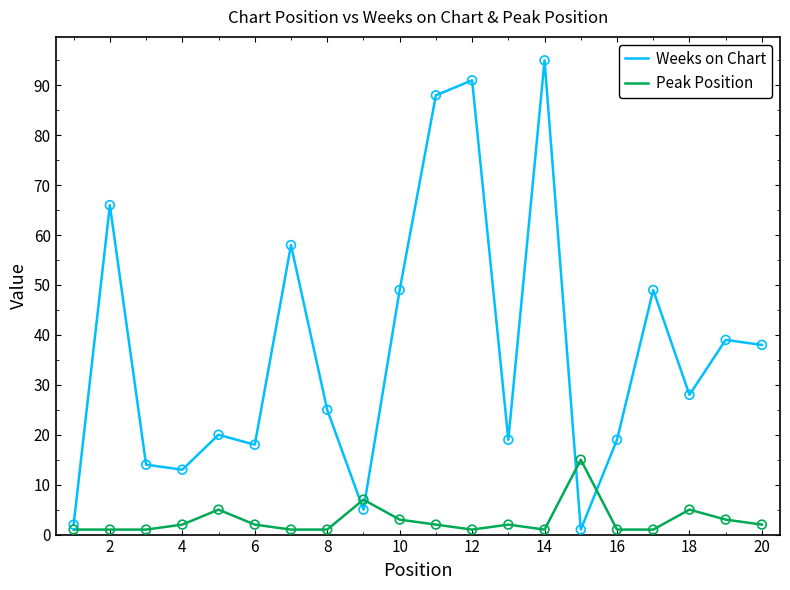

Which series has the largest total across all categories?

Weeks on Chart